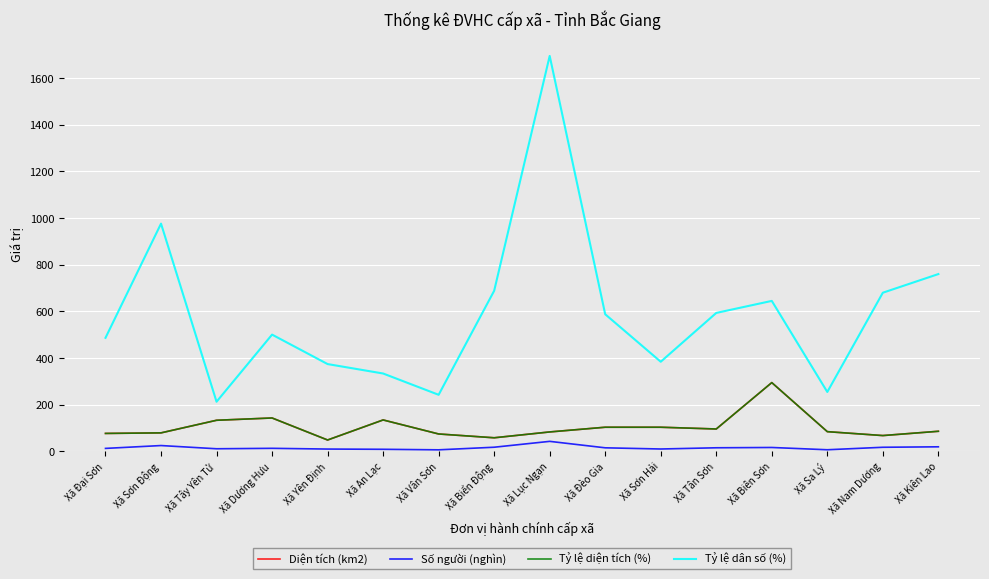

Is the value of Tỷ lệ diện tích (%) at Xã Biển Động greater than the value of Tỷ lệ dân số (%) at Xã Lục Ngạn?

No